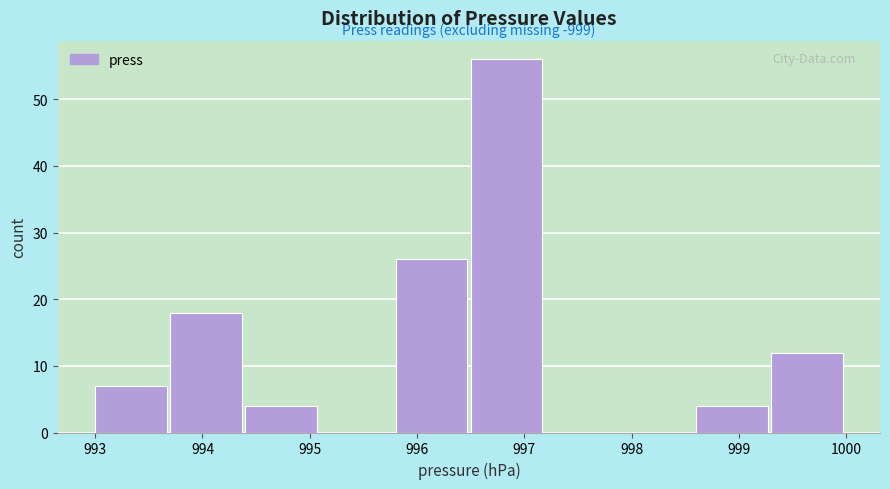

Over which range of the x-axis is the bar tallest?

996.5 to 997.2